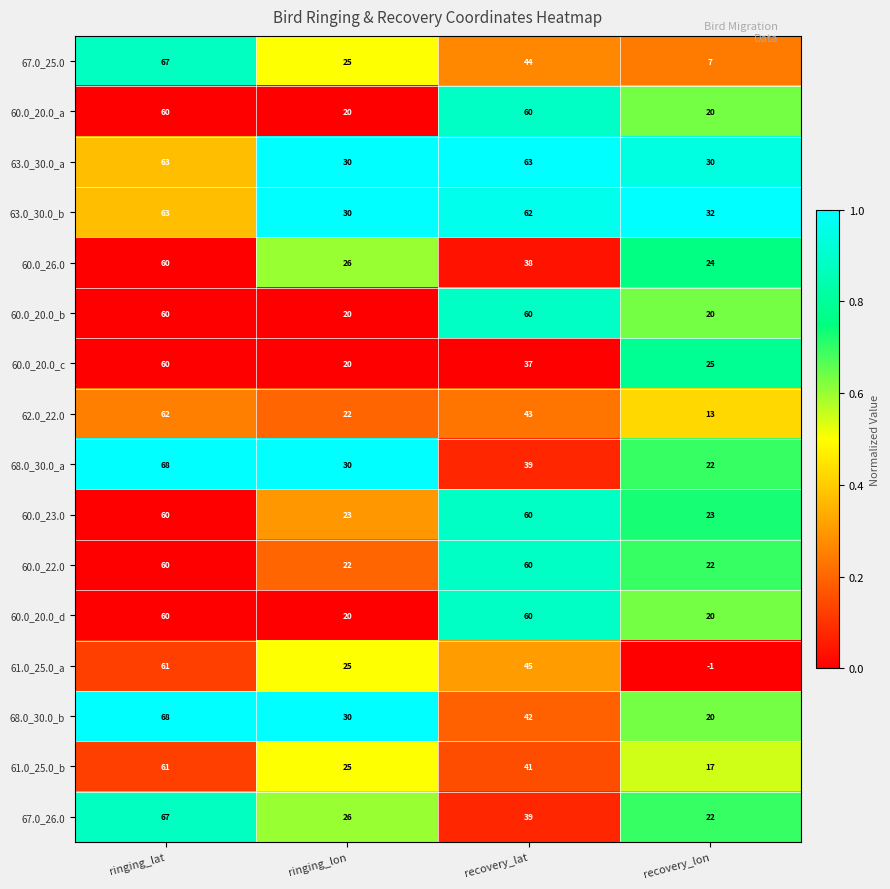

At which category is the sum across all series the highest?

ringing_lat